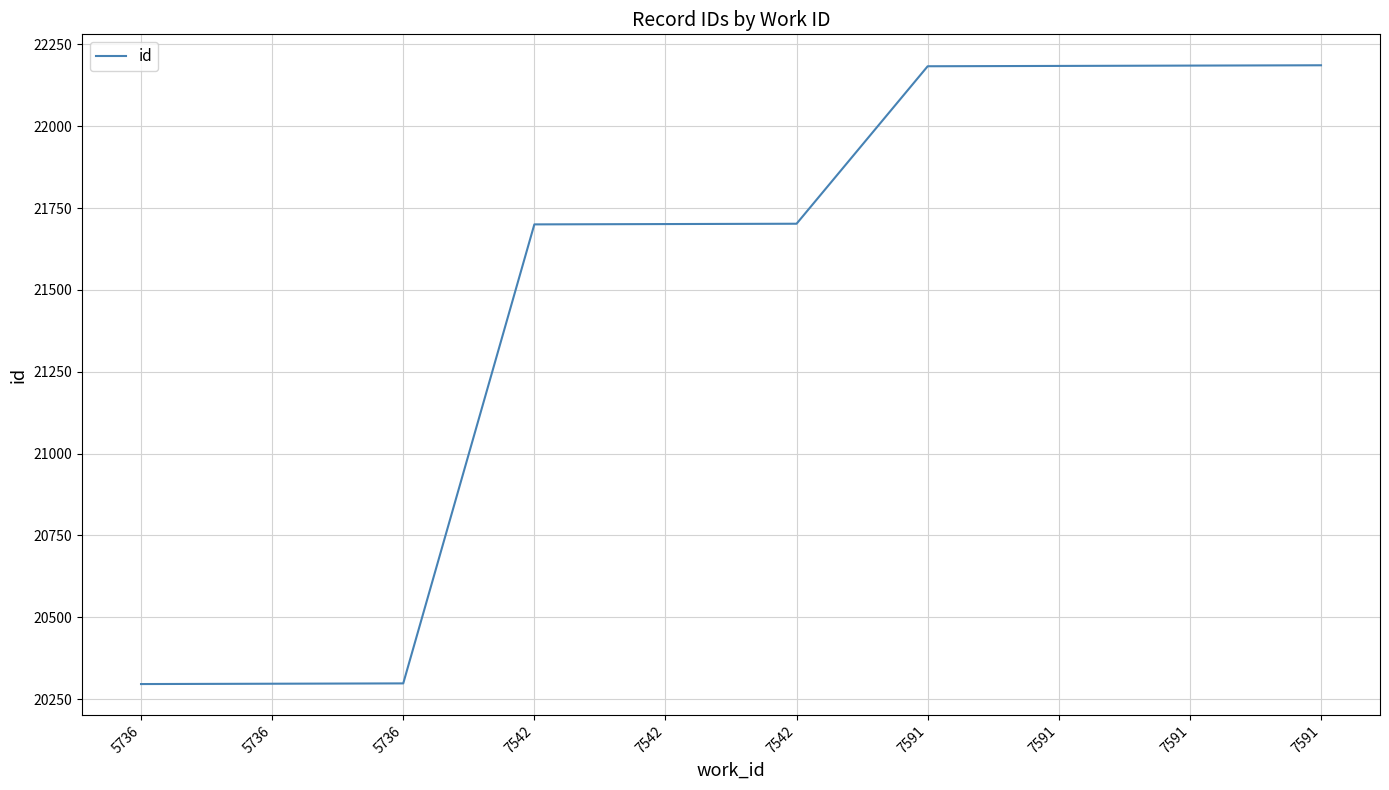

Does the chart display data point markers on the line(s)?

No